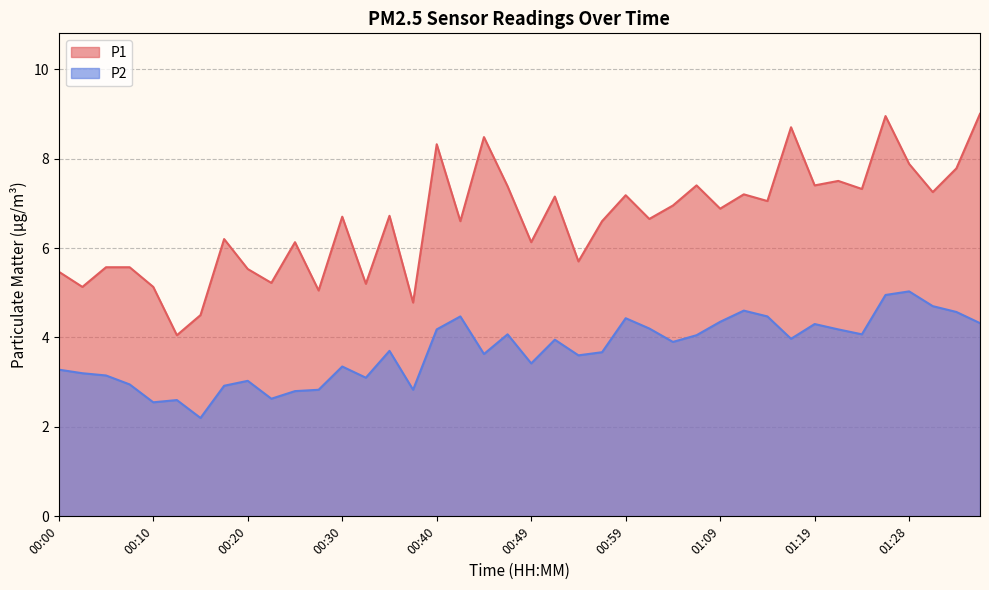

Which series has the widest spread of values?

P1